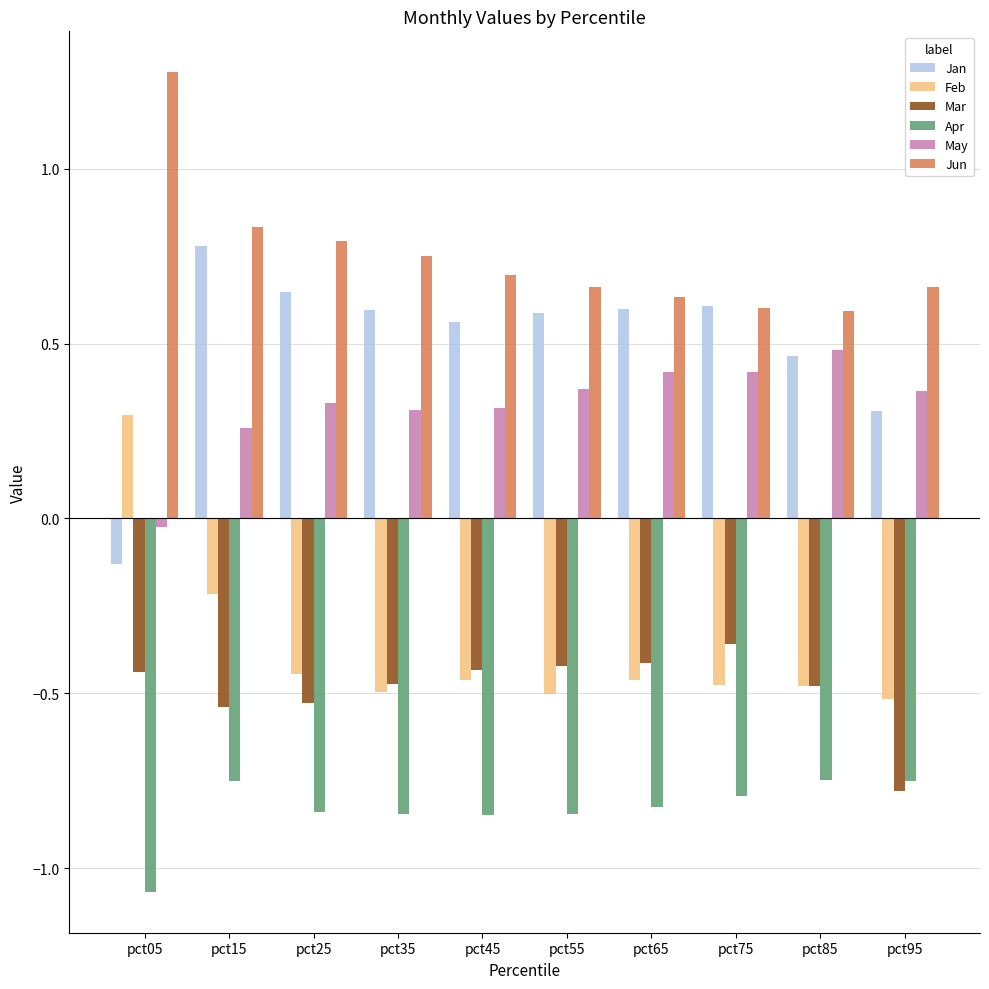

At pct65, list the series in order from largest to smallest.

Jun, Jan, May, Mar, Feb, Apr